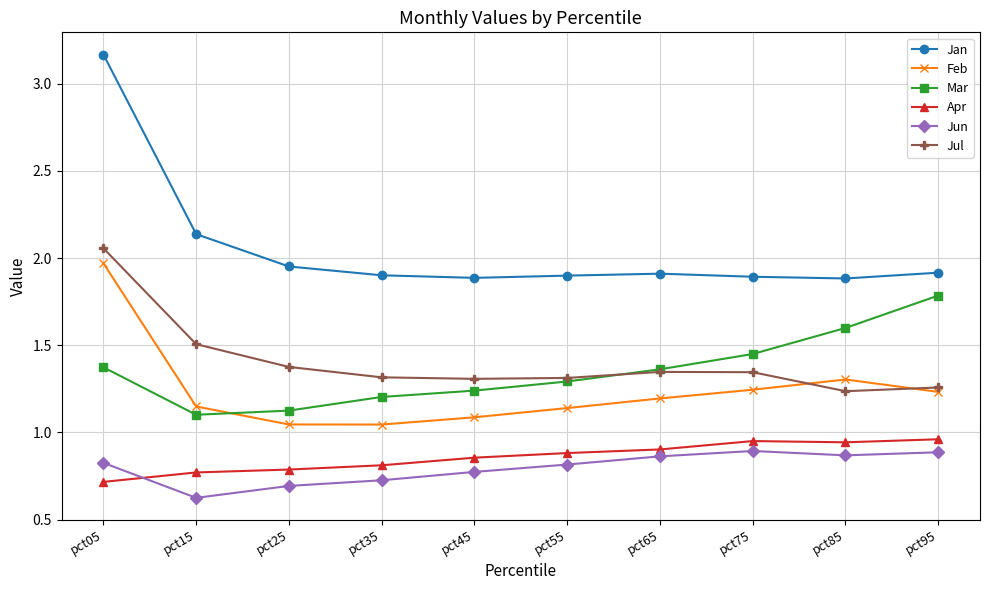

True or false: Jan and Feb intersect in this chart.

False